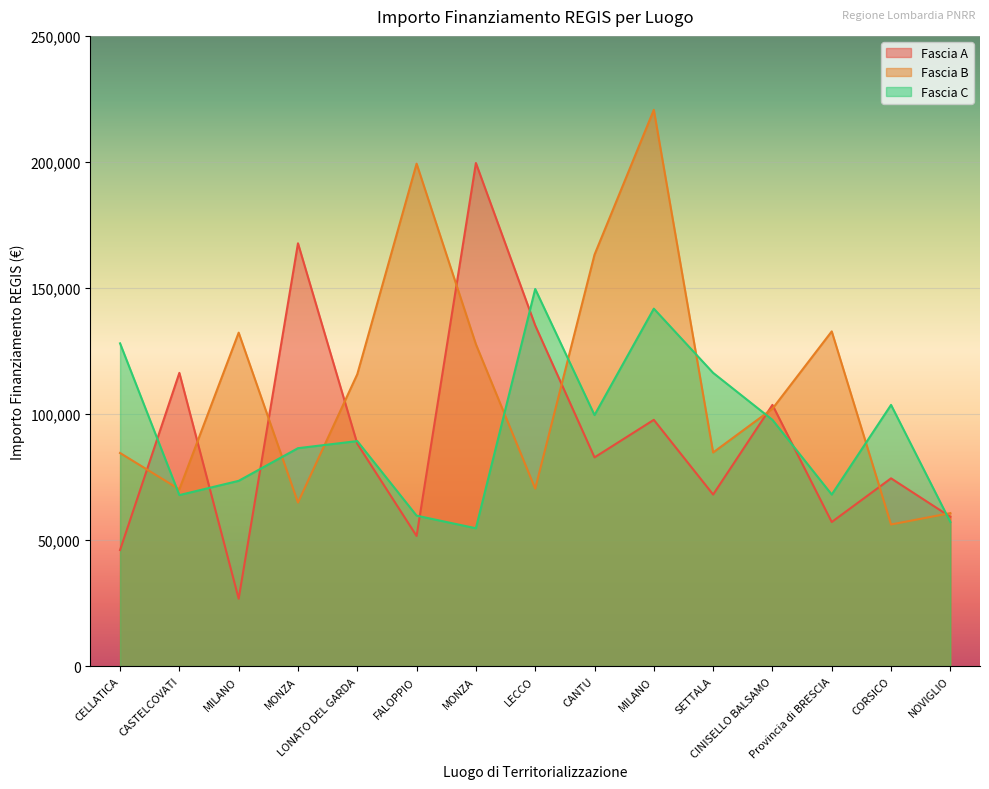

How many interior local peaks does the Fascia C series have?

4